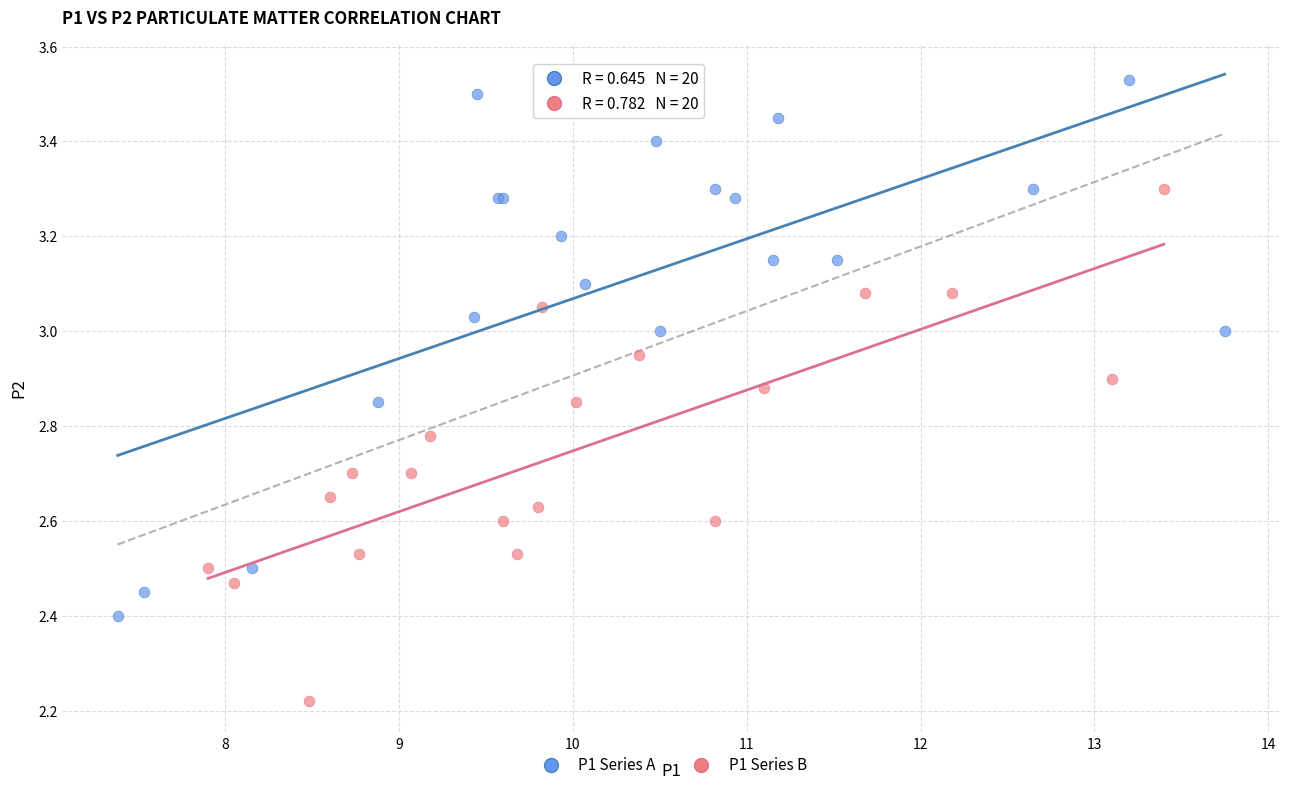

Which series has the largest Y range (max minus min)?

P1 Series A